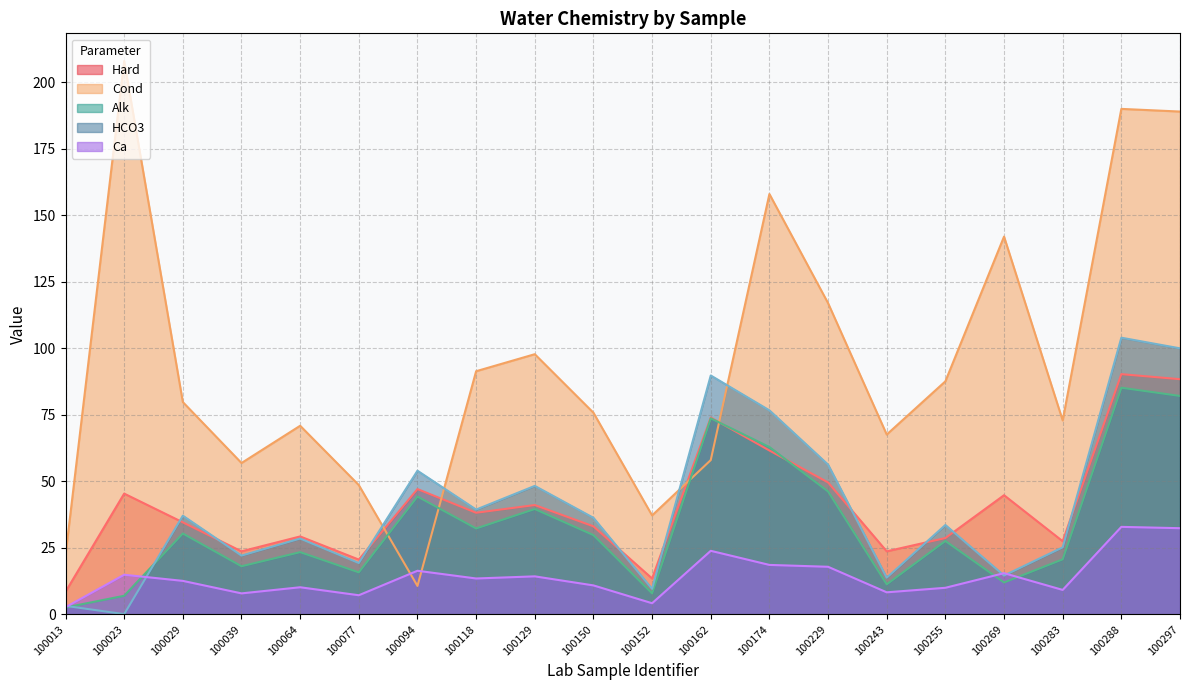

What is the spread (max minus min) of values at 100023?

207.9